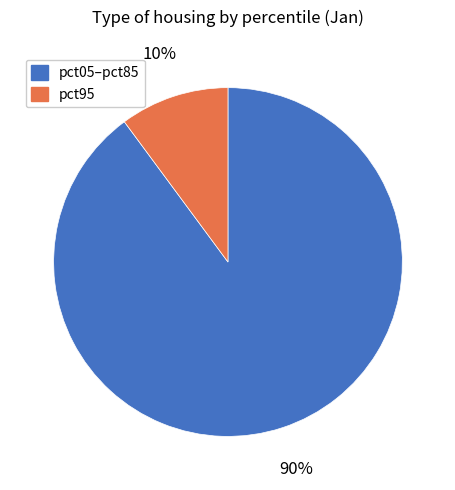

How many segments does this pie chart have?

2